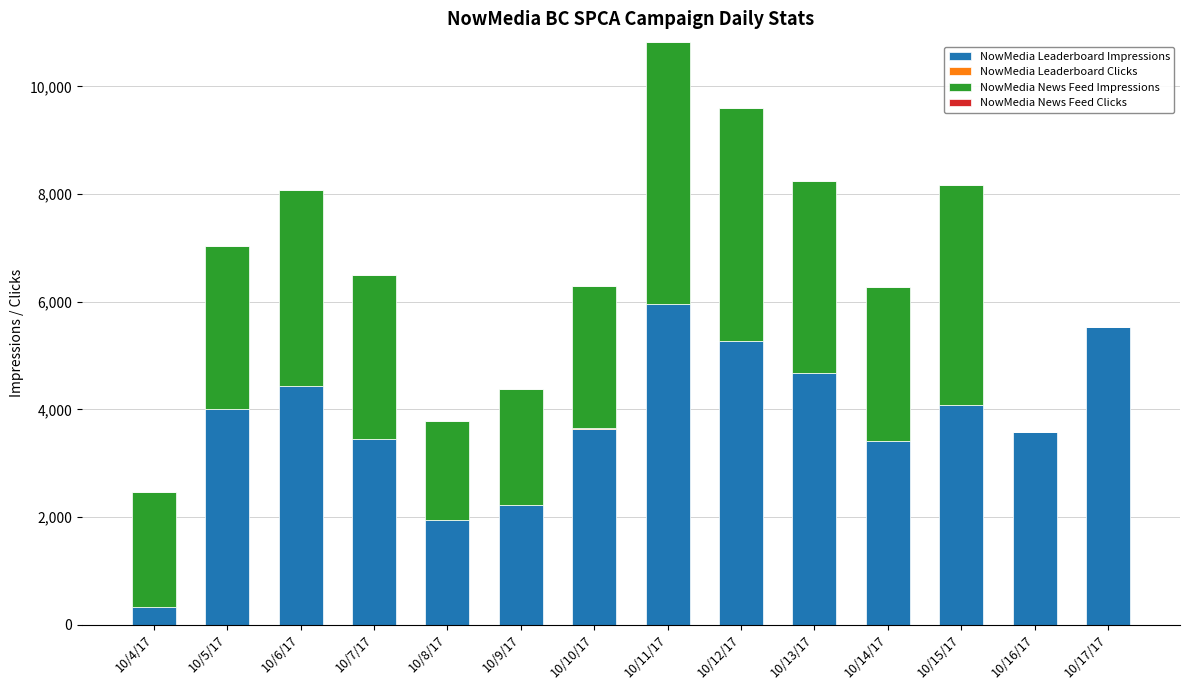

Which category has the highest value in the NowMedia Leaderboard Impressions series?

10/11/17